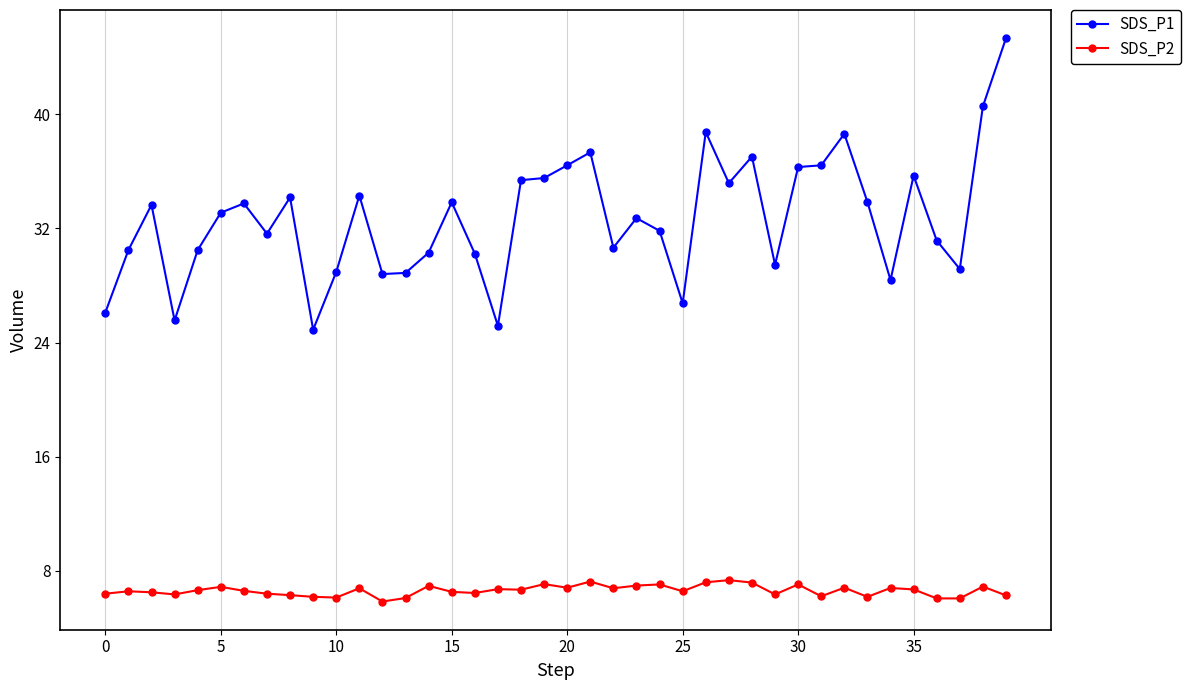

List the series in order of their peak value, highest first.

SDS_P1, SDS_P2